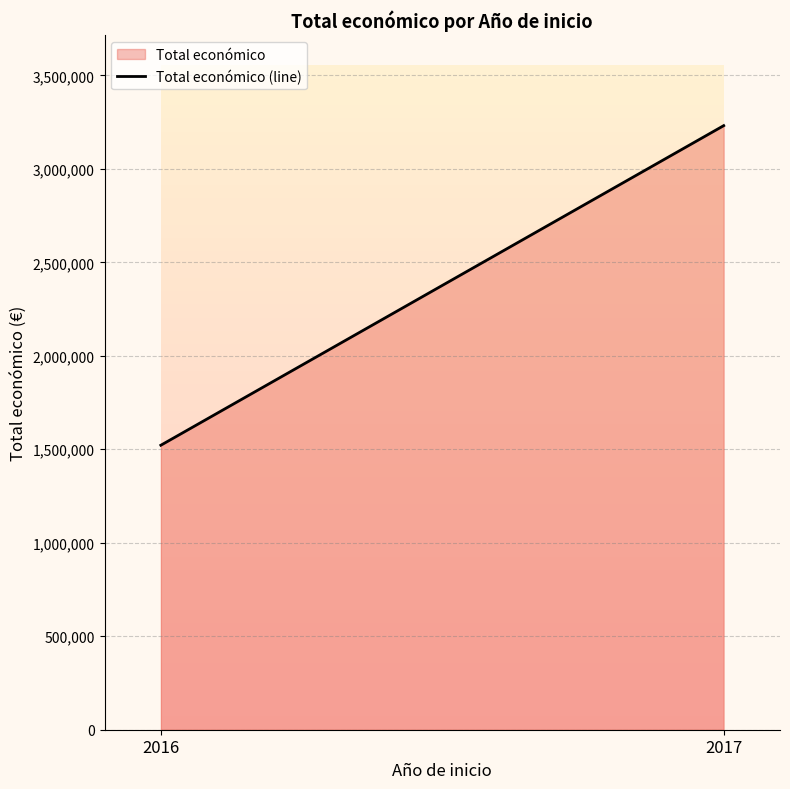

What is the sum of all values?

4752857